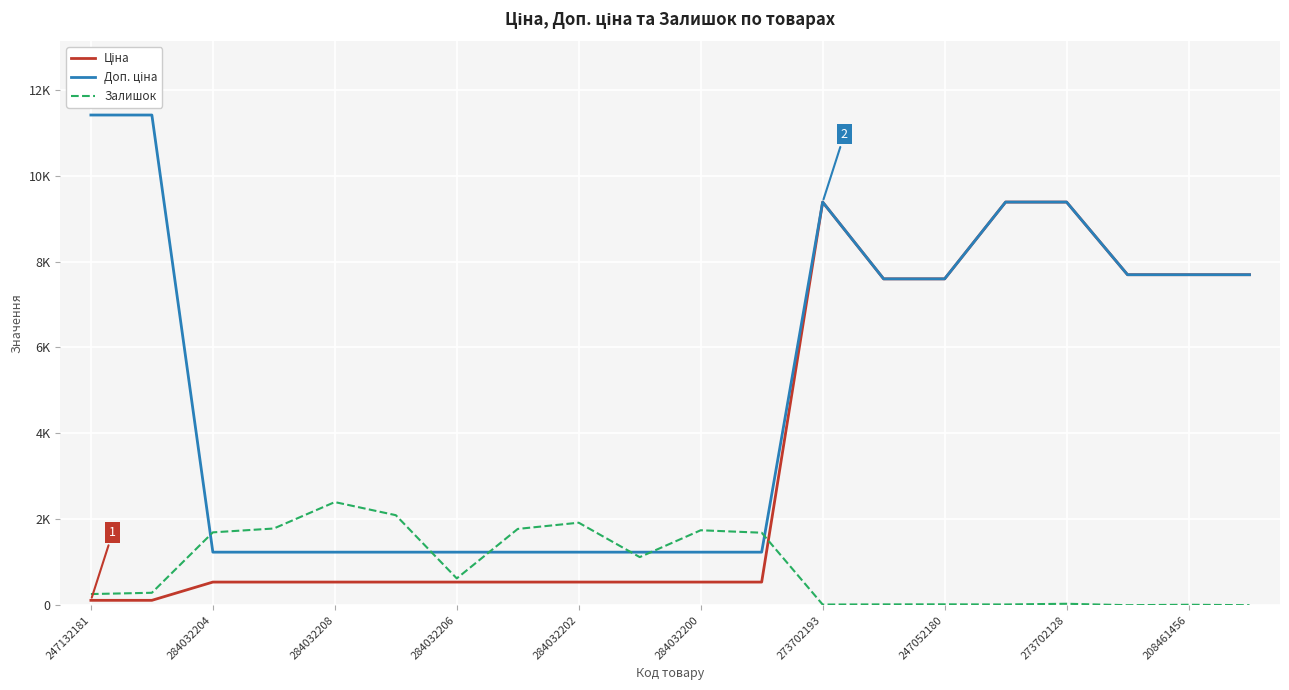

Is this an area chart (filled region under the line)?

No